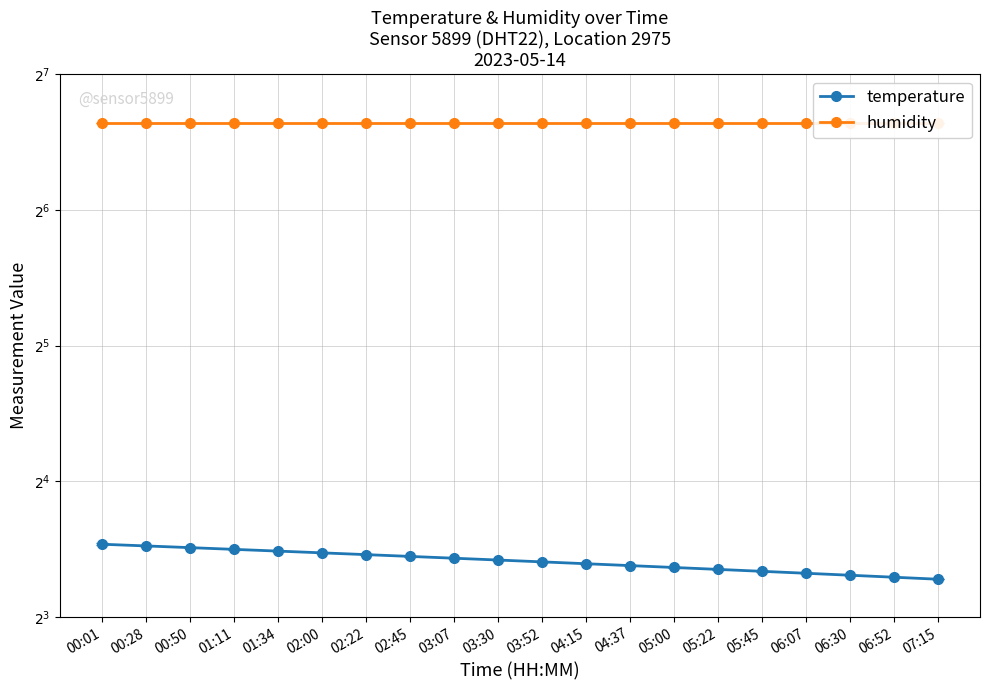

True or false: temperature has a value of 5.8 at 03:52.

False